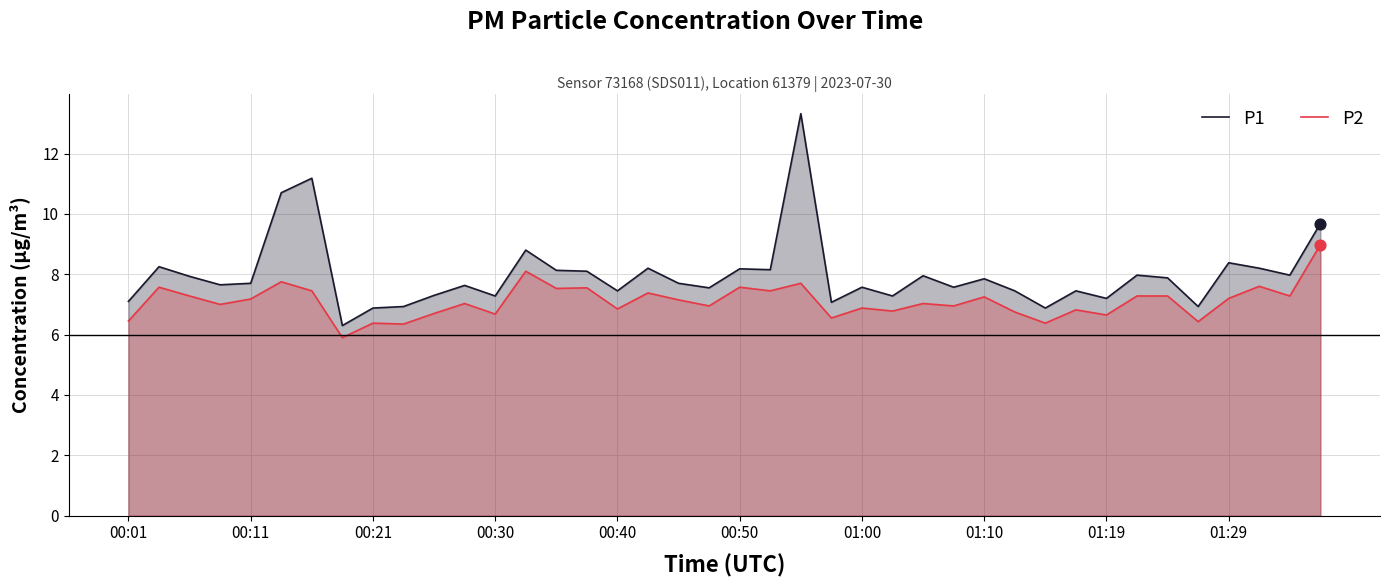

Which series reaches the maximum Y coordinate?

P1